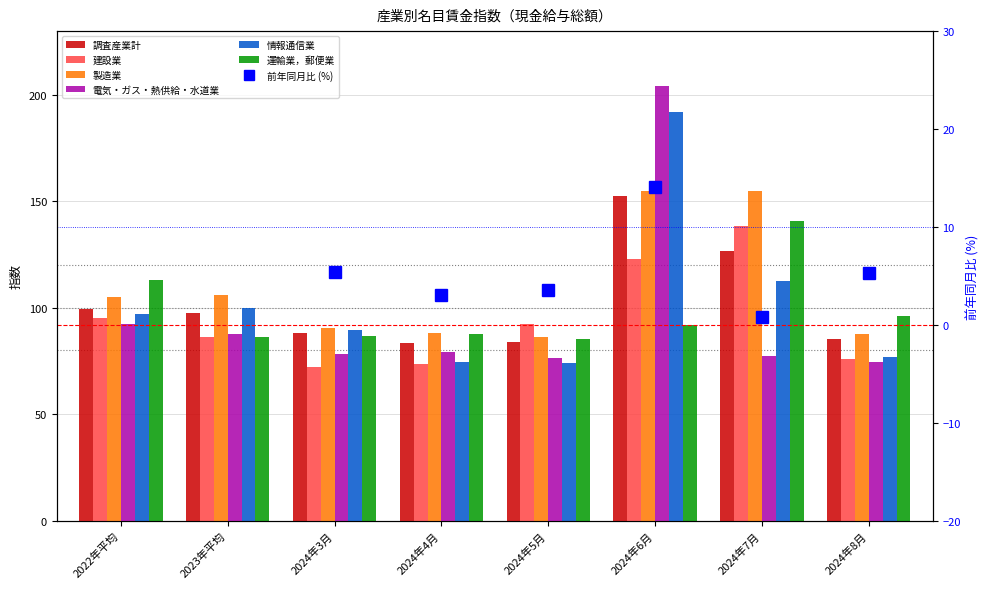

What is the spread (max minus min) of values at 2024年6月?

112.6